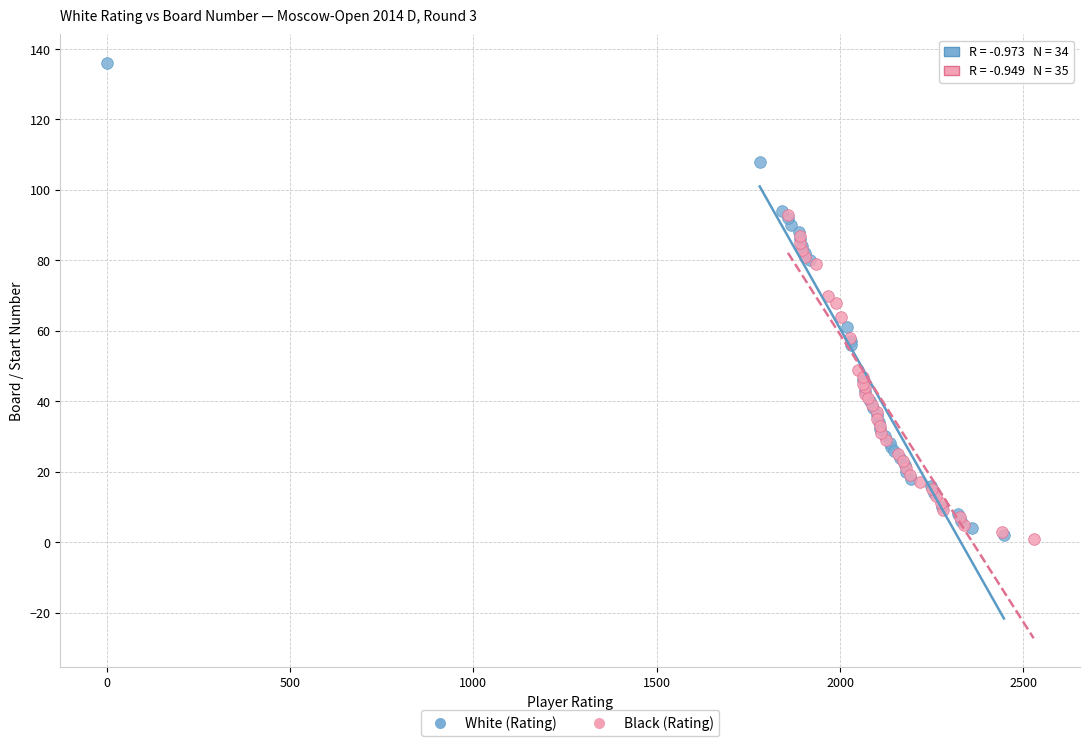

Which series has the largest Y range (max minus min)?

White (Rating)